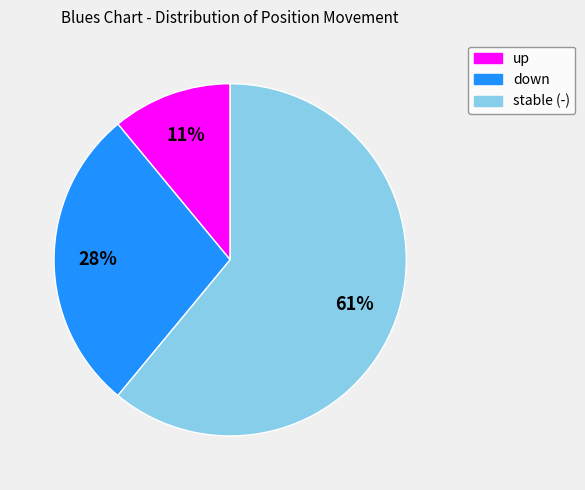

To the nearest percent, what is the difference between the largest and smallest slice percentages?

50%